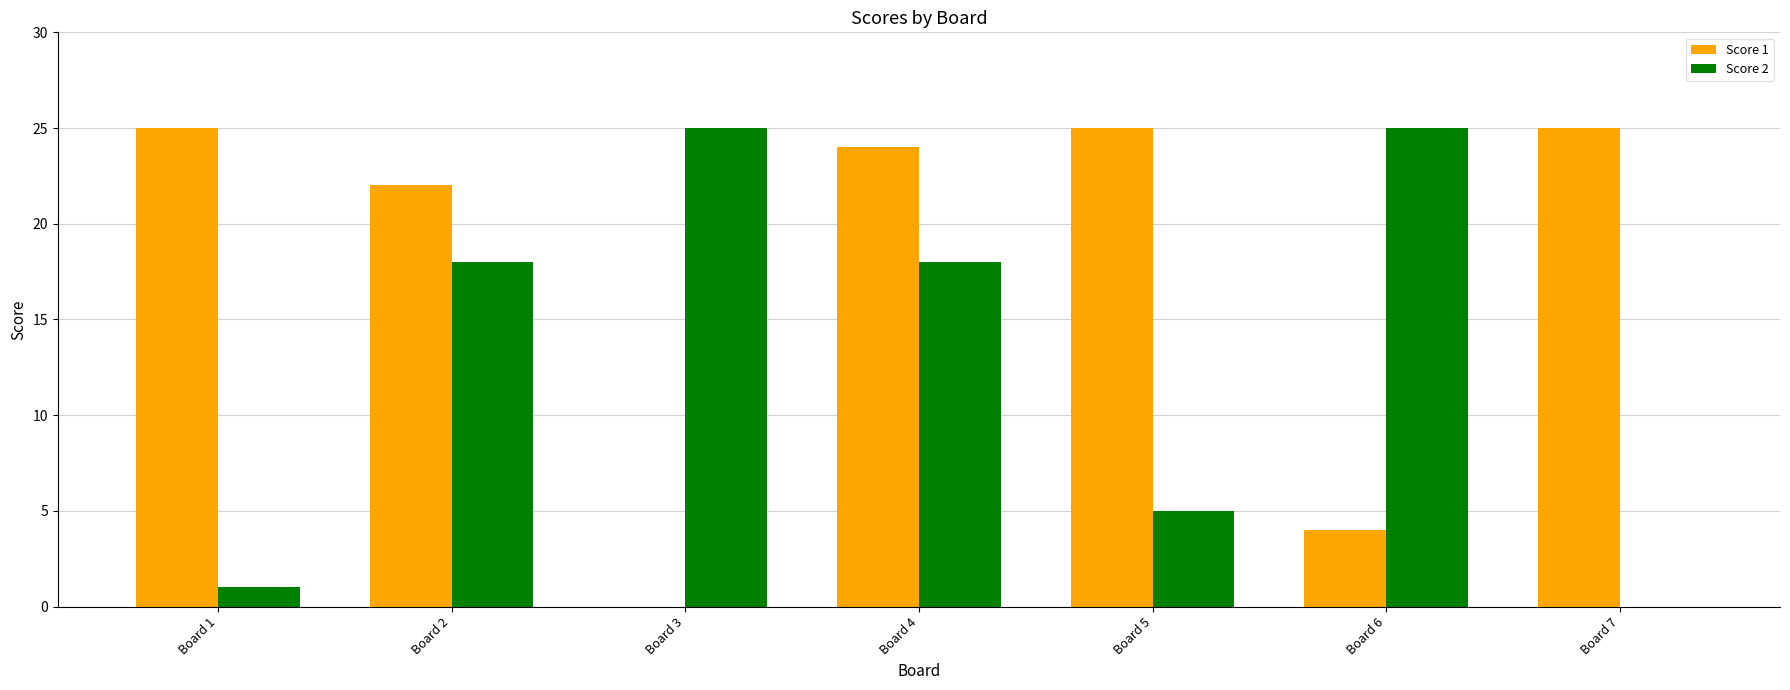

What is the greatest value displayed?

25